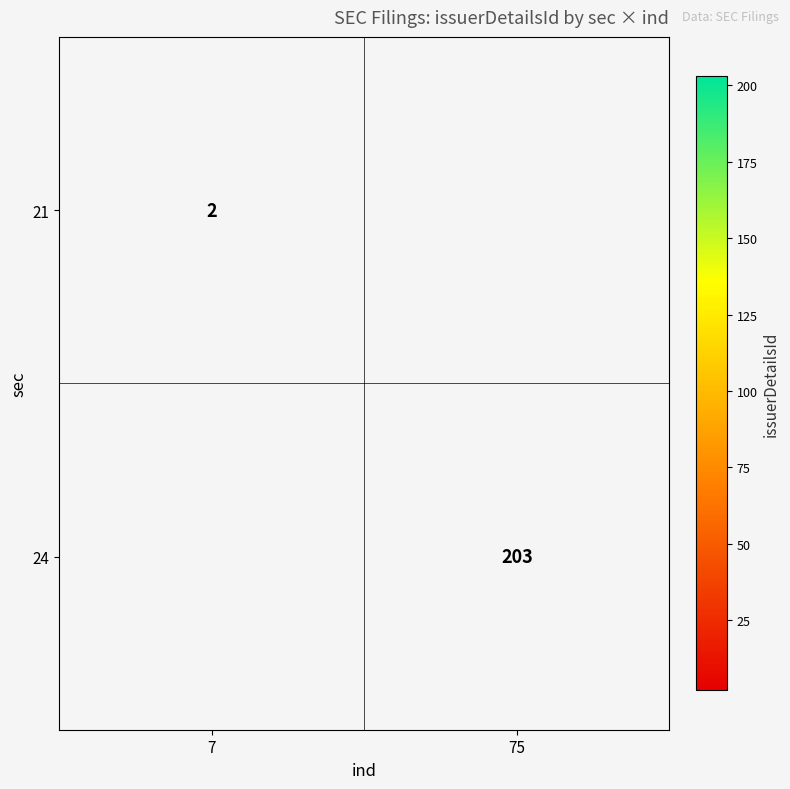

What is the maximum value shown in the chart?

203.0